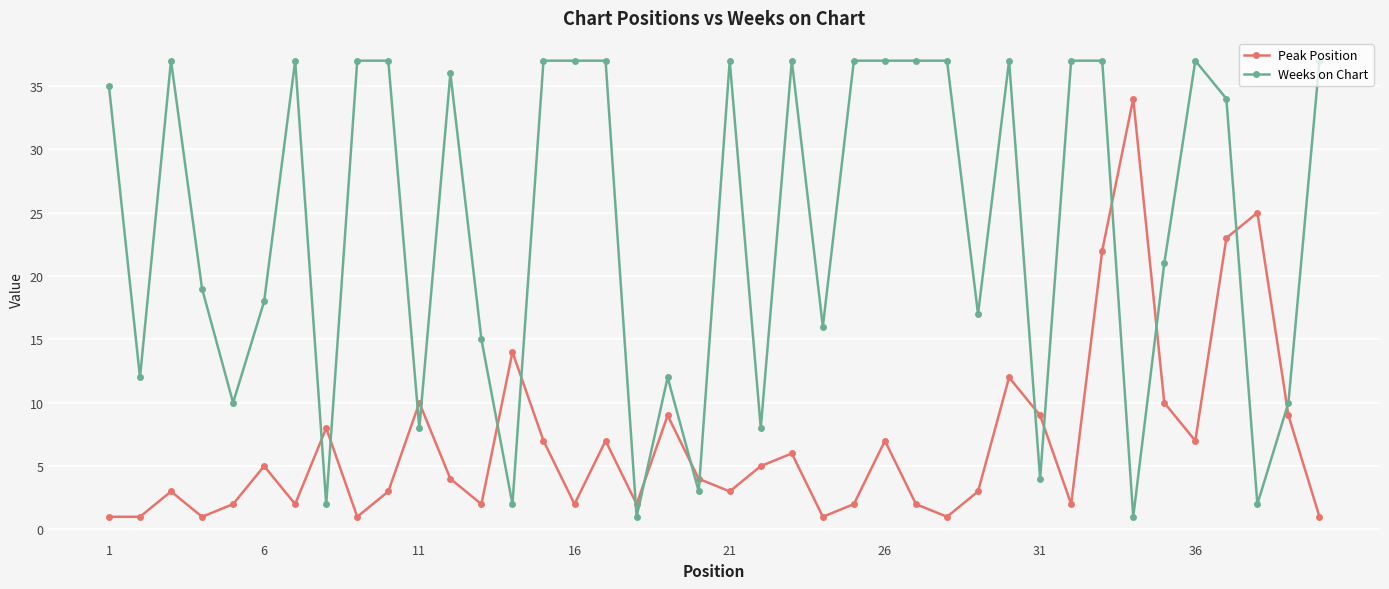

What are all the series names shown in the legend?

Peak Position, Weeks on Chart